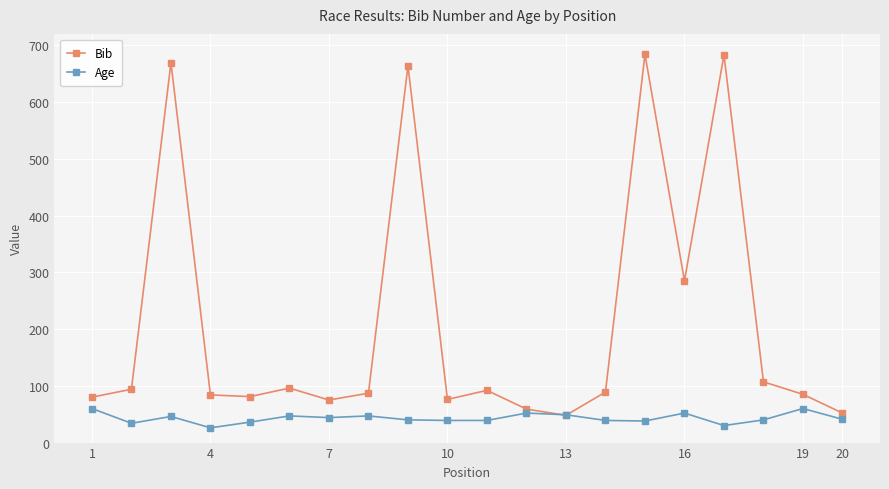

What is the value of the Age point at the 18th from the left?

40